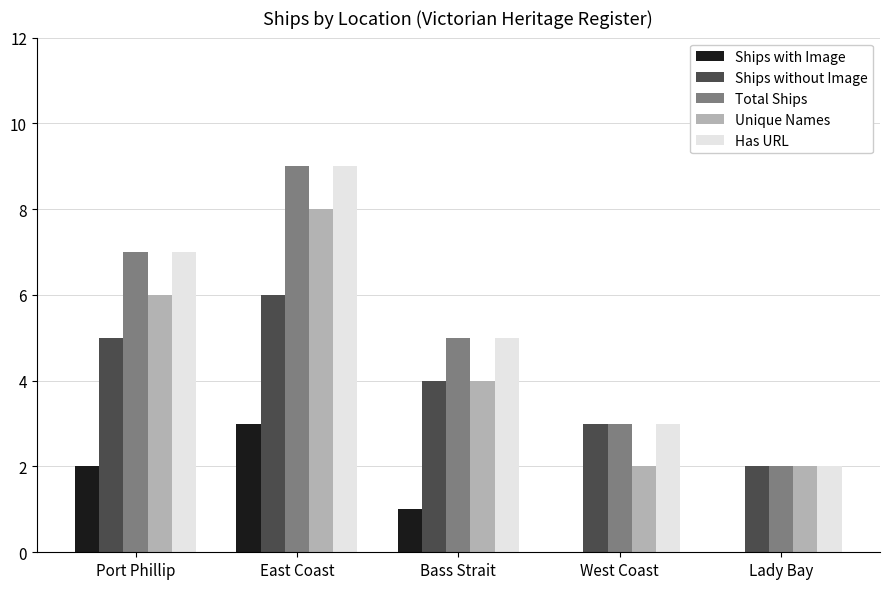

What is the sum of the Has URL values at Lady Bay and Port Phillip?

9